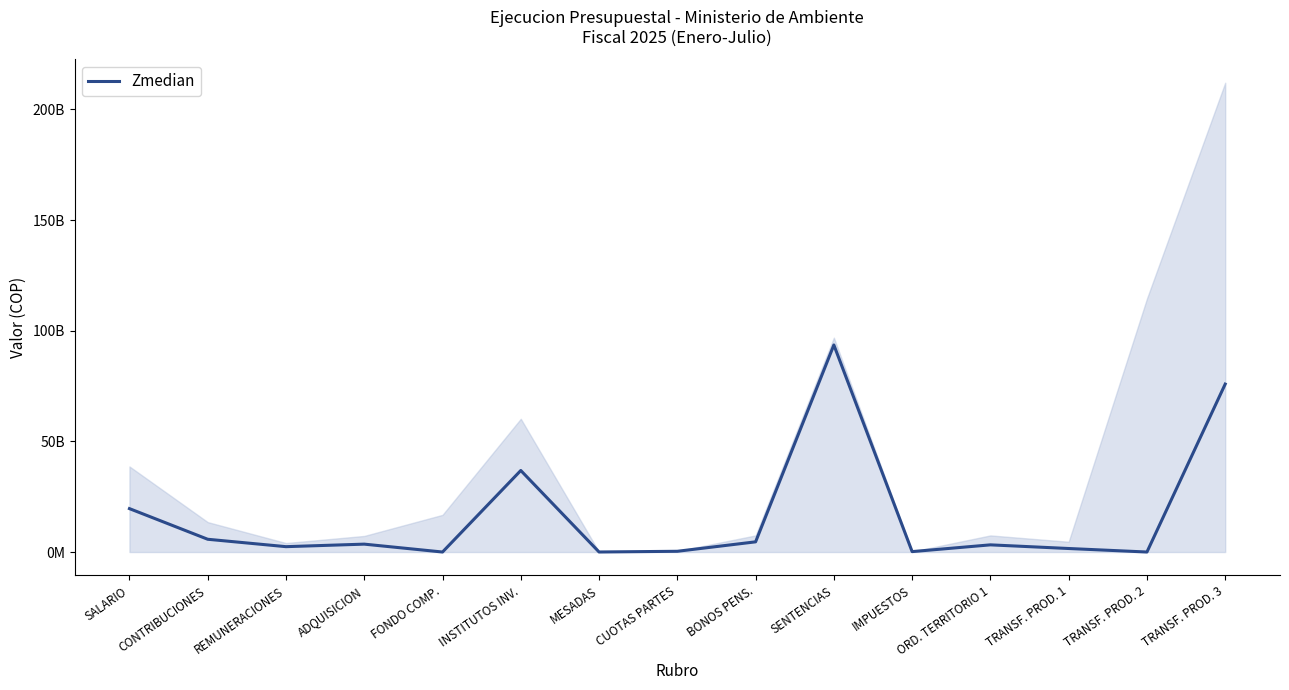

What is the difference between the second highest and second lowest values?

75875893043.0